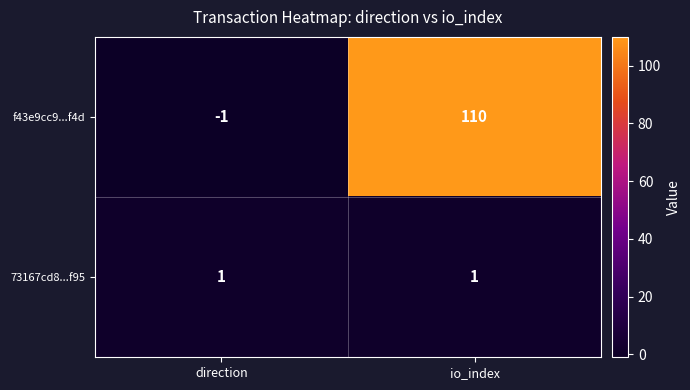

Which series has the widest spread of values?

f43e9cc9...f4d